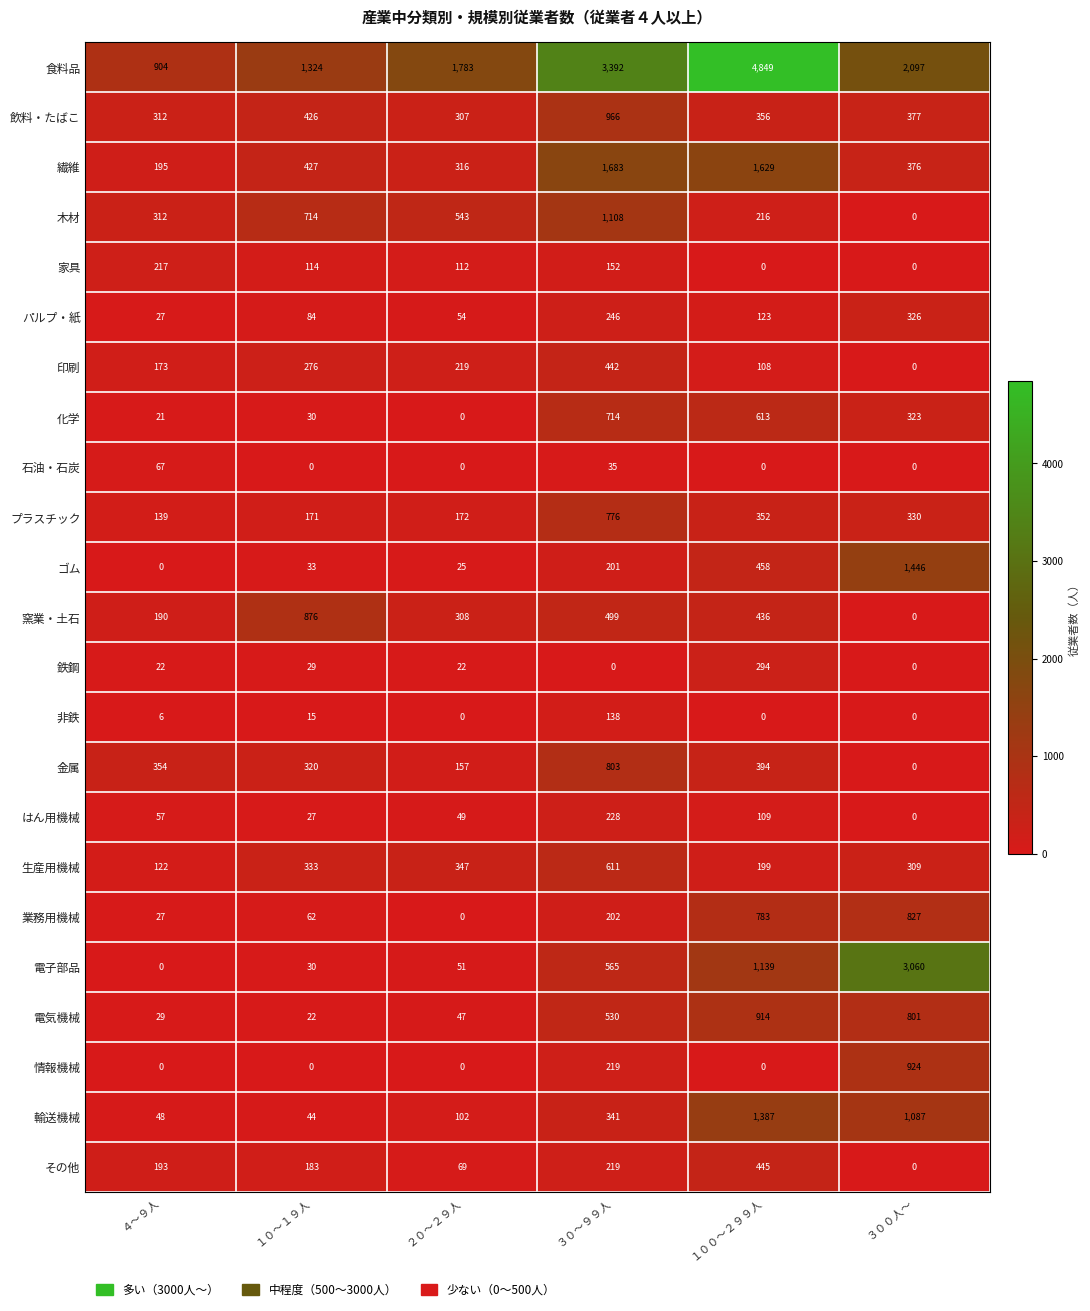

Which series has the largest total across all categories?

食料品